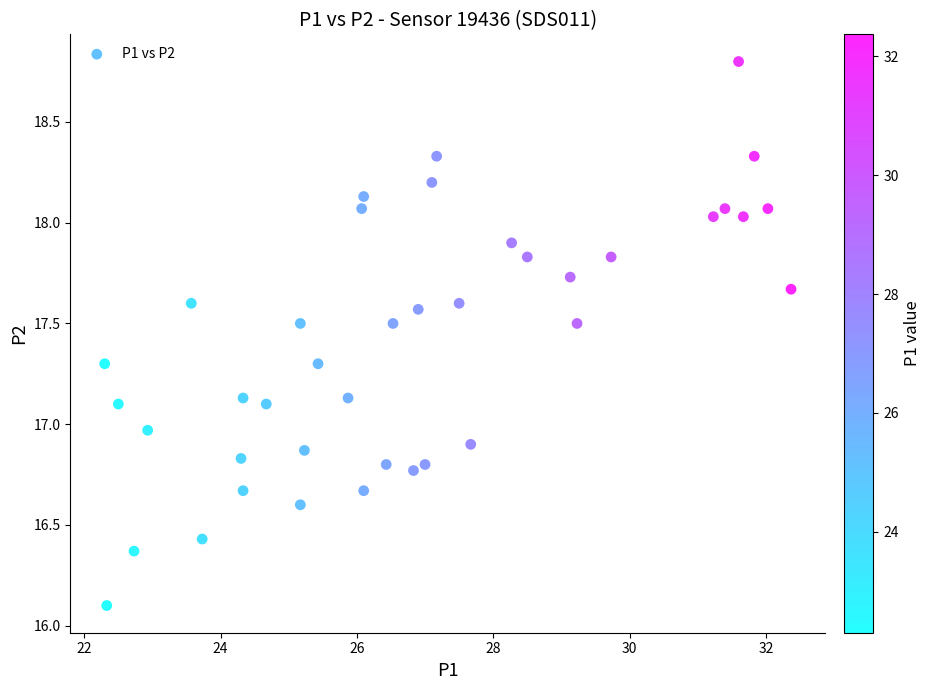

What is the range of X values (max minus min)?

10.1